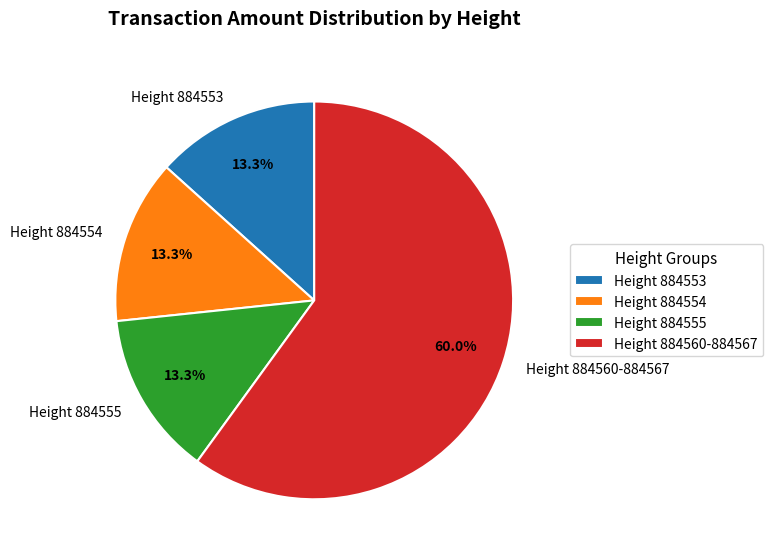

How many slices are in this pie chart?

4